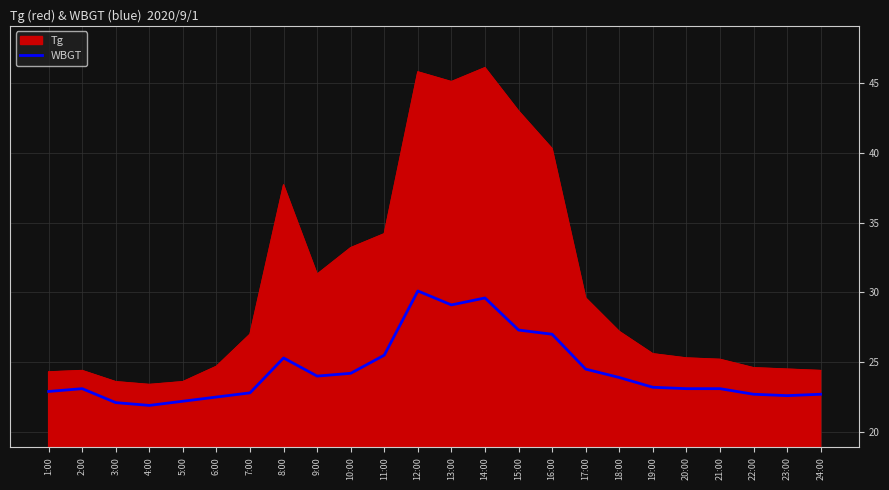

Is the value of WBGT at 5:00 greater than the value of Tg at 23:00?

No